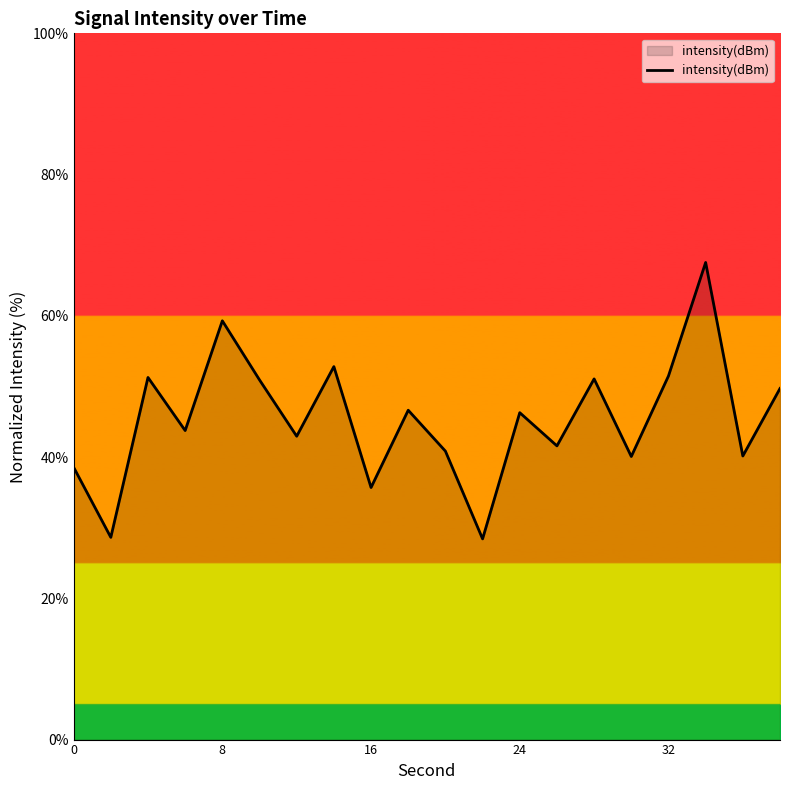

What is the maximum value shown in the chart?

67.6